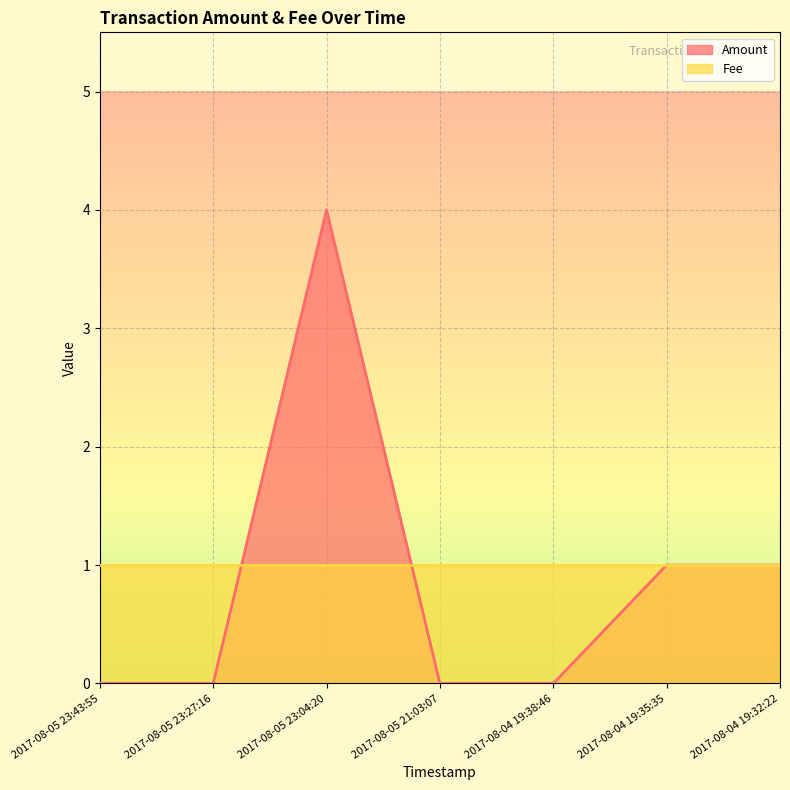

The value at 2017-08-04 19:35:35 is 1. True or false?

True